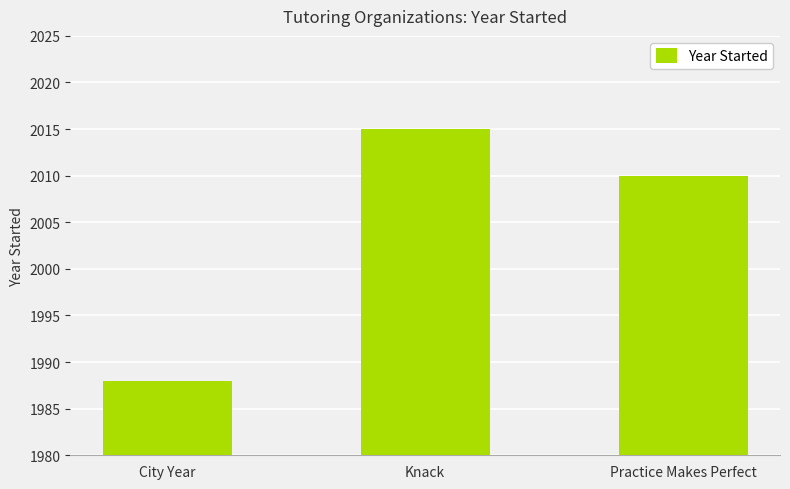

Which label corresponds to the smallest value in the chart?

City Year